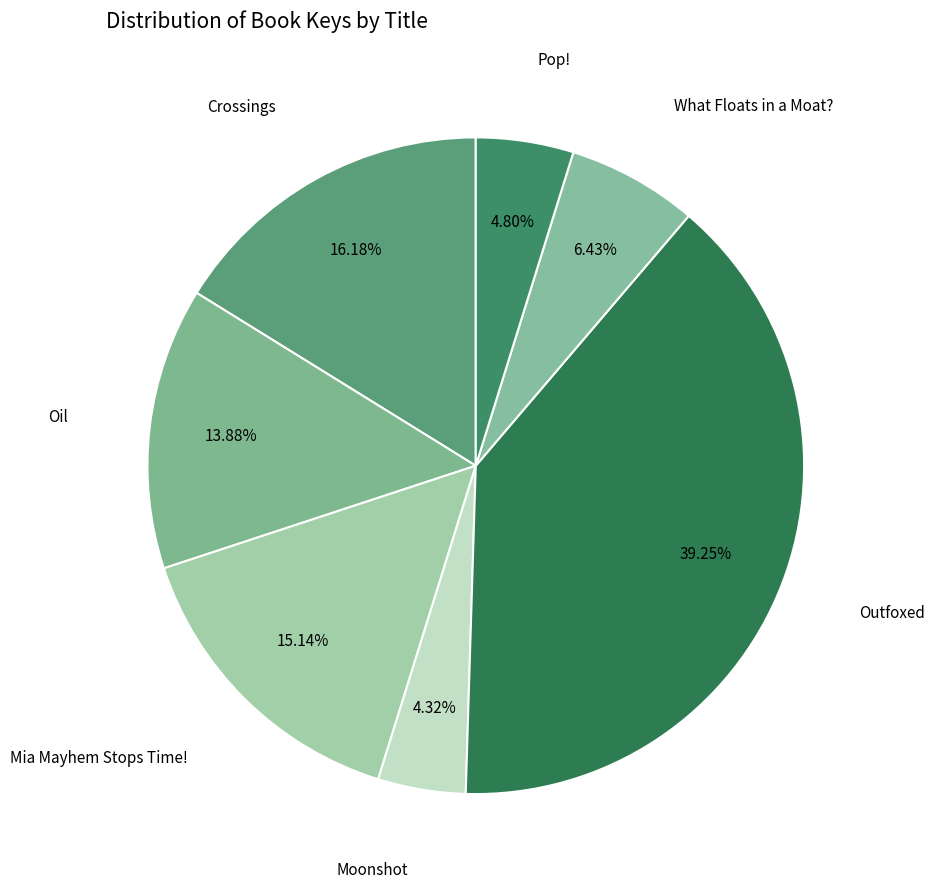

What is the smallest slice in the pie chart?

Moonshot